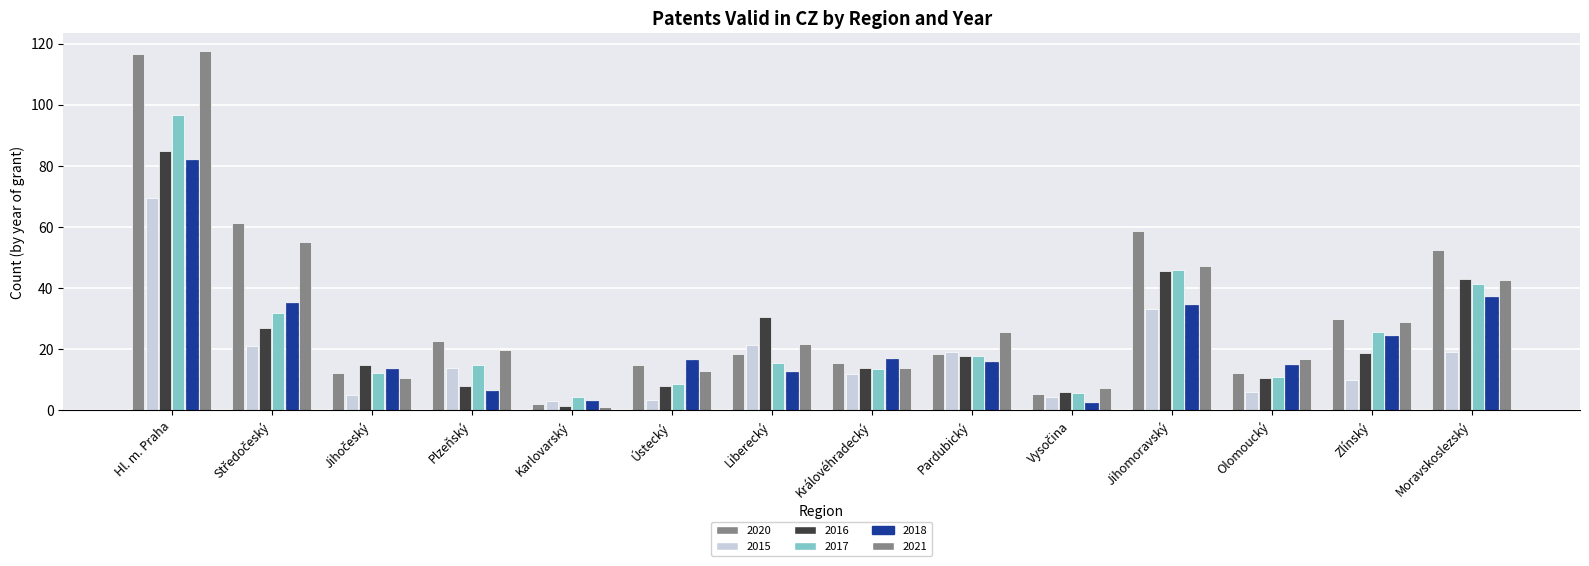

Reading left to right, extract all data points from this chart.

2020: Hl. m. Praha=116.5	Středočeský=61.2	Jihočeský=12.3	Plzeňský=22.7	Karlovarský=2.0	Ústecký=14.8	Liberecký=18.5	Královéhradecký=15.3	Pardubický=18.3	Vysočina=5.3	Jihomoravský=58.7	Olomoucký=12.4	Zlínský=30.0	Moravskoslezský=52.5
2015: Hl. m. Praha=69.6	Středočeský=21.2	Jihočeský=5.0	Plzeňský=14.0	Karlovarský=3.0	Ústecký=3.5	Liberecký=21.3	Královéhradecký=12.0	Pardubický=19.0	Vysočina=4.3	Jihomoravský=33.0	Olomoucký=6.2	Zlínský=10.0	Moravskoslezský=19.2
2016: Hl. m. Praha=84.7	Středočeský=26.9	Jihočeský=15.0	Plzeňský=8.0	Karlovarský=1.5	Ústecký=7.8	Liberecký=30.7	Královéhradecký=14.0	Pardubický=17.8	Vysočina=6.0	Jihomoravský=45.5	Olomoucký=10.5	Zlínský=18.8	Moravskoslezský=42.8
2017: Hl. m. Praha=96.5	Středočeský=31.8	Jihočeský=12.2	Plzeňský=15.0	Karlovarský=4.5	Ústecký=8.5	Liberecký=15.3	Královéhradecký=13.5	Pardubický=17.7	Vysočina=5.8	Jihomoravský=46.1	Olomoucký=11.0	Zlínský=25.7	Moravskoslezský=41.4
2018: Hl. m. Praha=82.0	Středočeský=35.0	Jihočeský=13.7	Plzeňský=6.3	Karlovarský=3.0	Ústecký=16.5	Liberecký=12.5	Královéhradecký=16.9	Pardubický=15.9	Vysočina=2.3	Jihomoravský=34.5	Olomoucký=14.8	Zlínský=24.3	Moravskoslezský=37.2
2021: Hl. m. Praha=117.5	Středočeský=55.0	Jihočeský=10.5	Plzeňský=19.6	Karlovarský=1.0	Ústecký=12.8	Liberecký=21.7	Královéhradecký=14.0	Pardubický=25.5	Vysočina=7.3	Jihomoravský=47.1	Olomoucký=16.7	Zlínský=28.8	Moravskoslezský=42.7